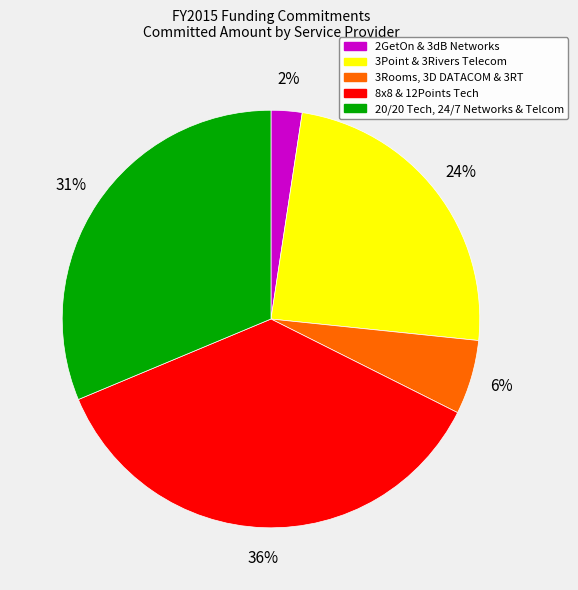

Does any single category account for the majority?

No